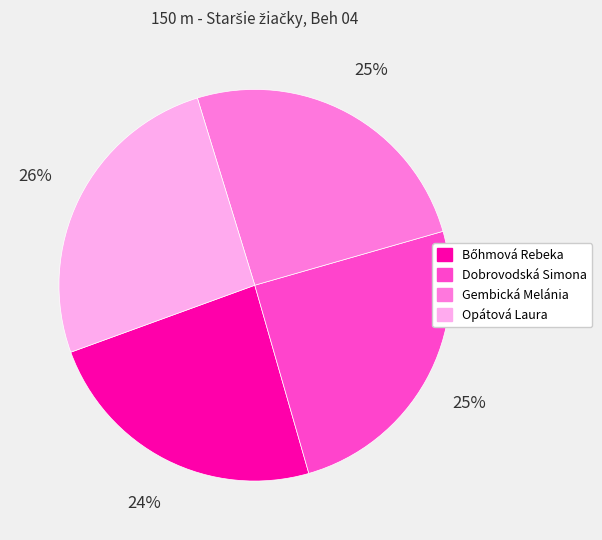

Which category has the biggest portion of the pie?

Opátová Laura